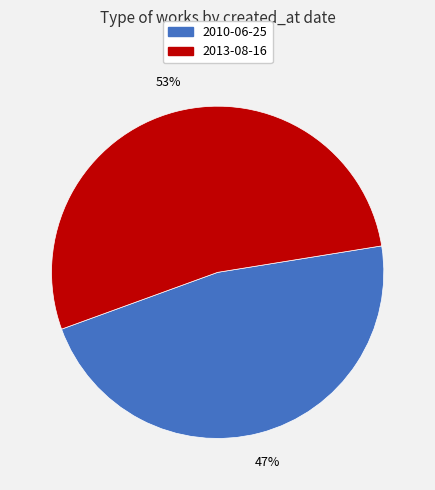

Which has a higher value, 2013-08-16 or 2010-06-25?

2013-08-16